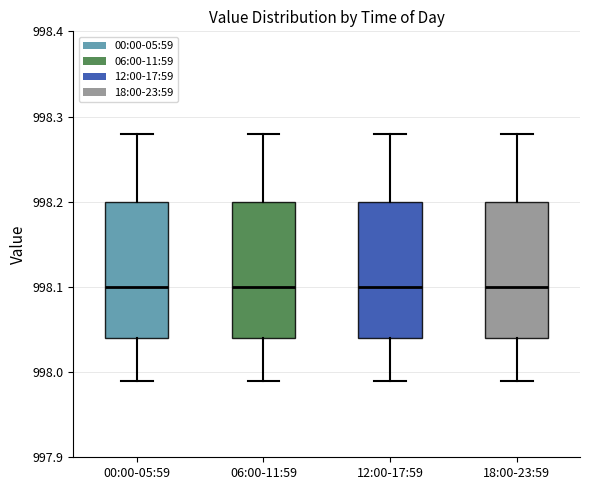

Reading left to right, read every box against the y-axis: the position of its median line, the range the box covers, and the ends of its whiskers. The values are not printed on the chart, so give them approximately, as read against the axis.

00:00-05:59: median 998.10, box 998.04 to 998.20, whiskers 997.99 to 998.28
06:00-11:59: median 998.10, box 998.04 to 998.20, whiskers 997.99 to 998.28
12:00-17:59: median 998.10, box 998.04 to 998.20, whiskers 997.99 to 998.28
18:00-23:59: median 998.10, box 998.04 to 998.20, whiskers 997.99 to 998.28